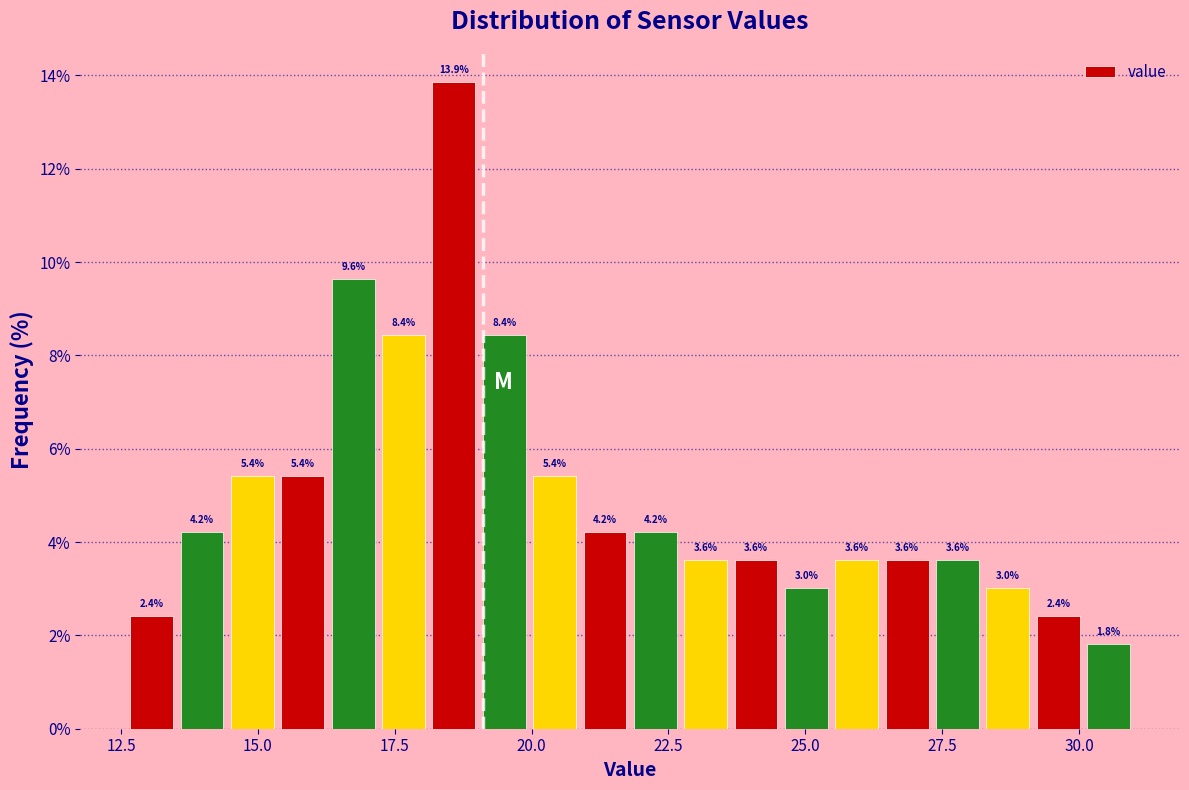

Read against the x-axis, roughly where is the centre of the tallest bar?

18.5